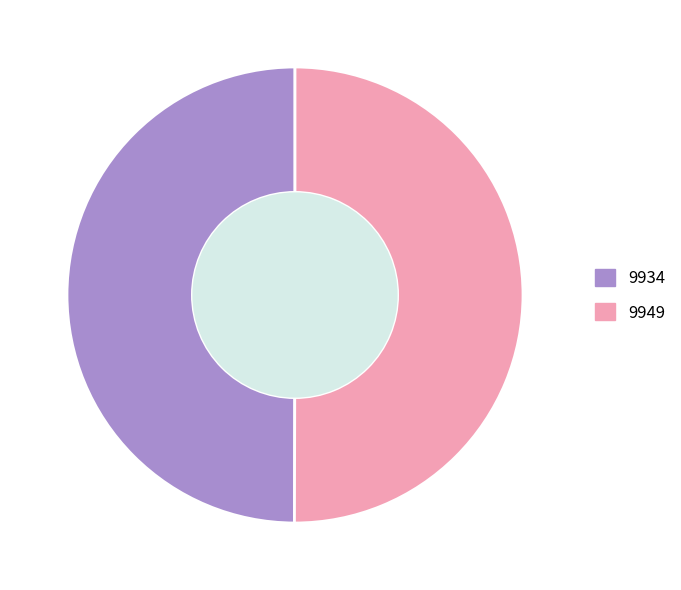

True or false: 9934 accounts for 50% of the total.

True